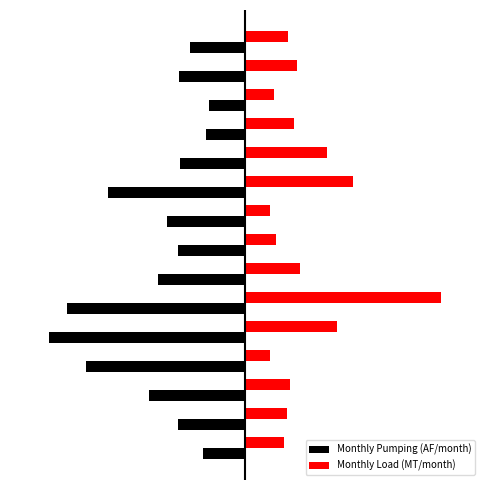

Which series has the largest total across all categories?

Monthly Load (MT/month)